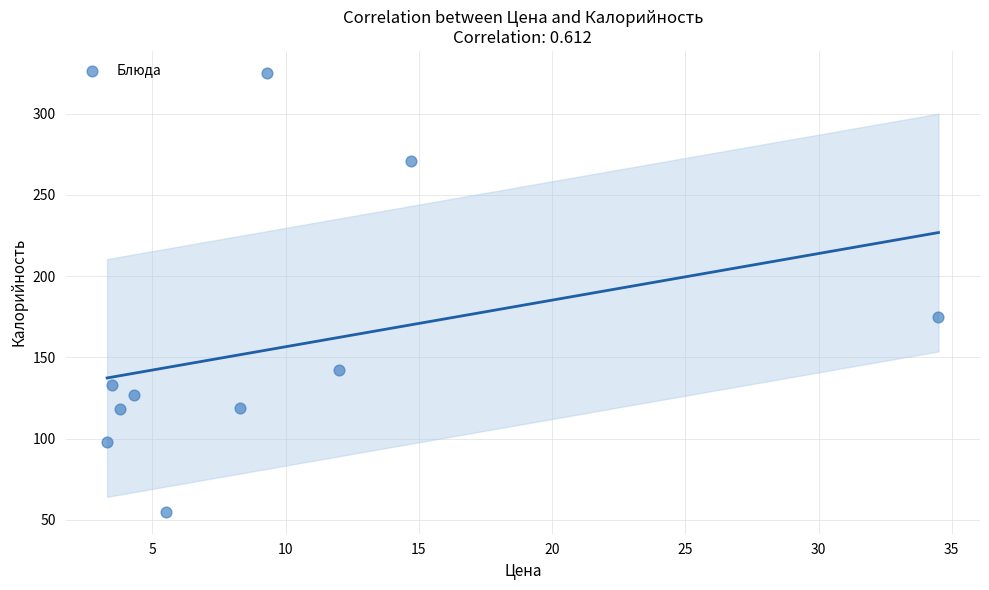

What is the range of Y values (max minus min)?

270